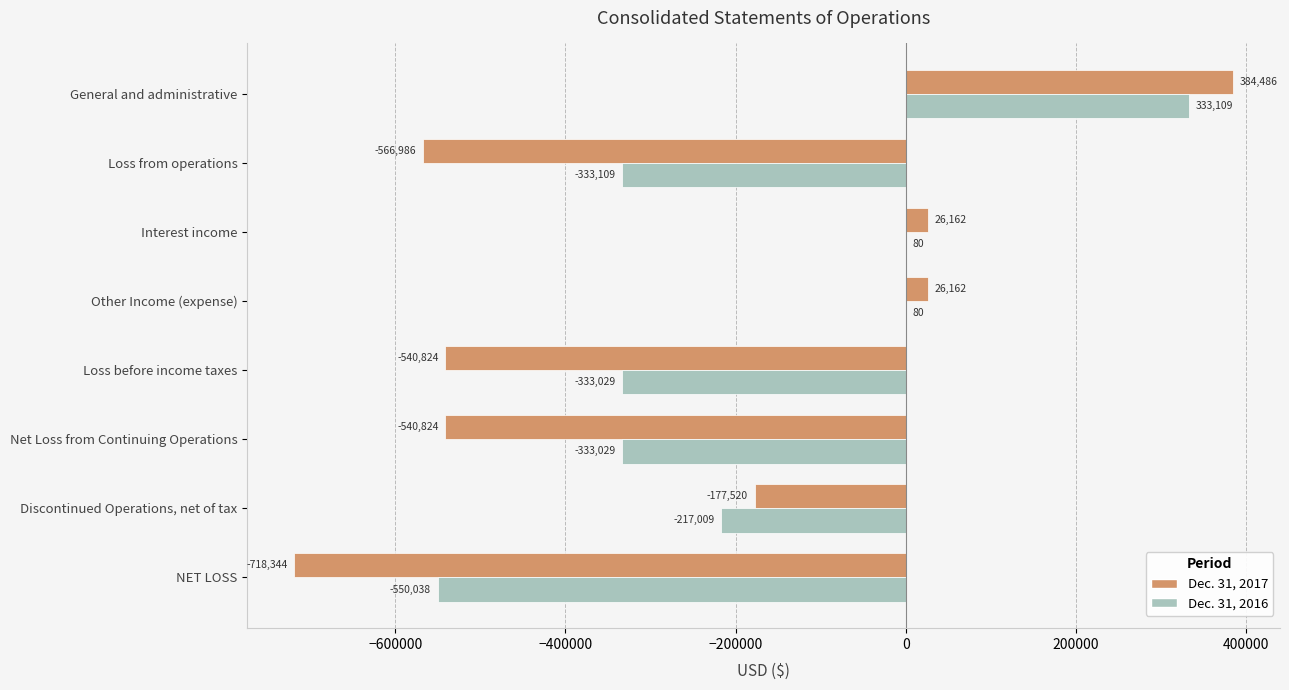

At which category does the chart reach its peak across all series?

General and administrative